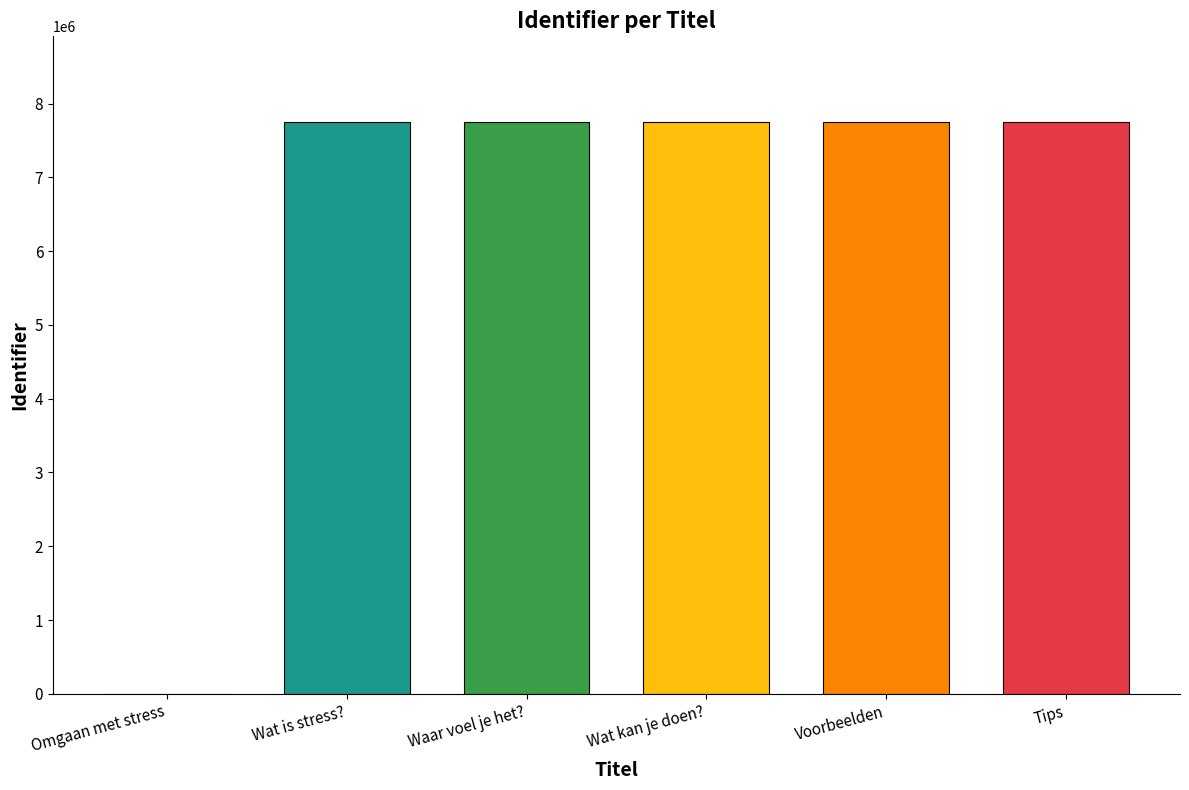

The chart shows a value of 0 at Omgaan met stress. True or false?

True